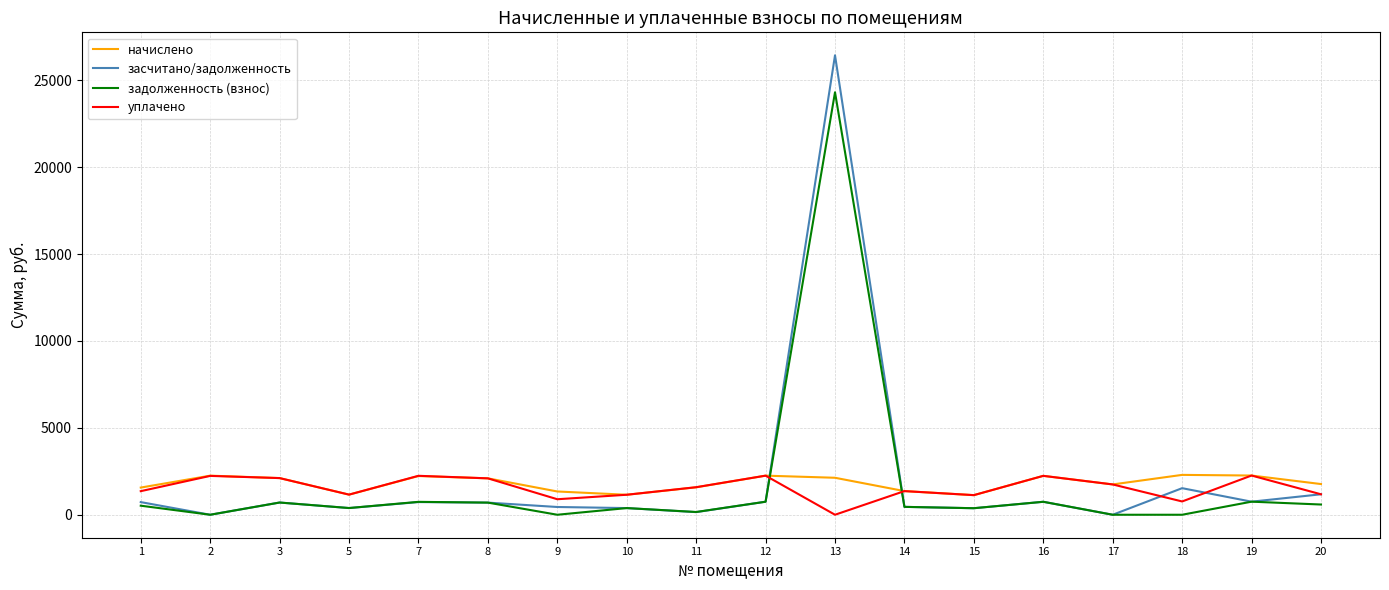

True or false: начислено and задолженность (взнос) intersect in this chart.

True